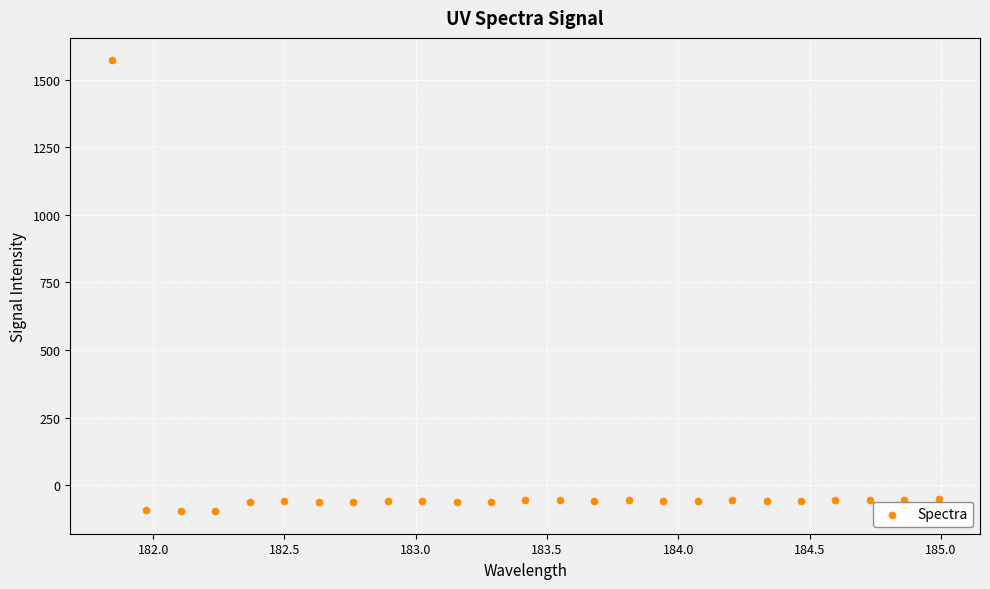

What is the range of X values (max minus min)?

3.1